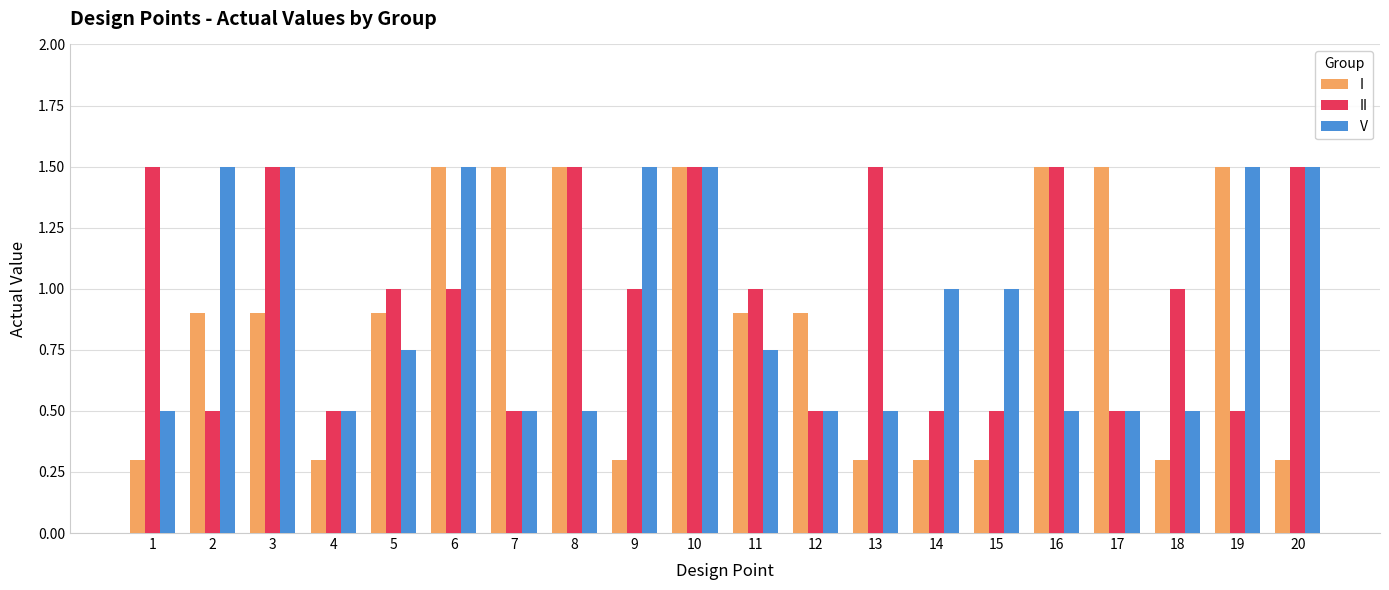

The I series shows 1.5 at 10. True or false?

True